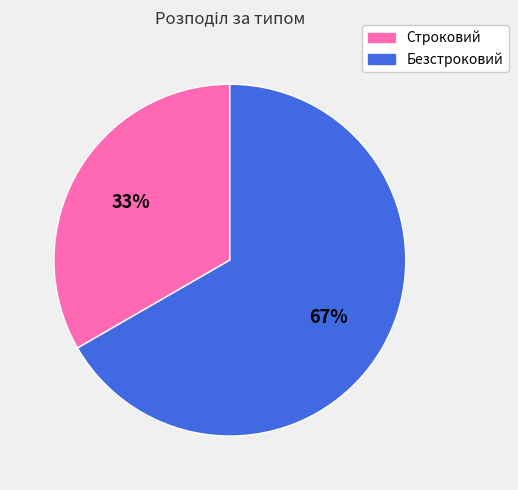

Is there any slice that represents more than half of the pie?

Yes